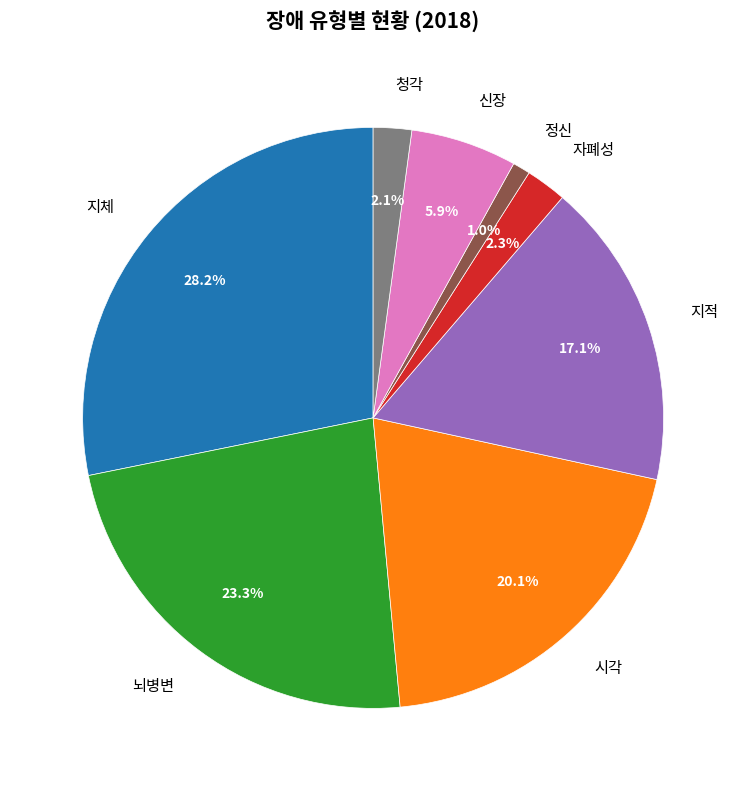

Between 시각 and 뇌병변, which is larger?

뇌병변